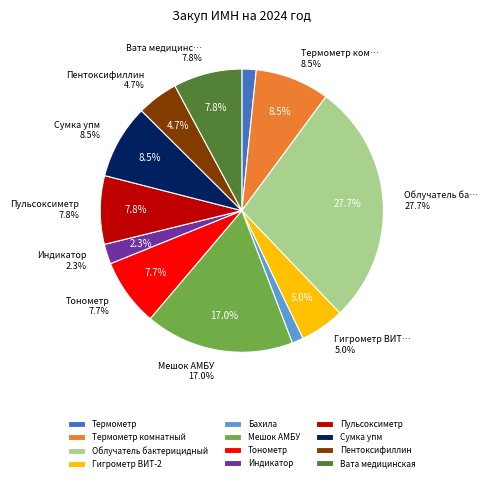

Which has a higher value, Вата медицинская or Гигрометр ВИТ-2?

Вата медицинская